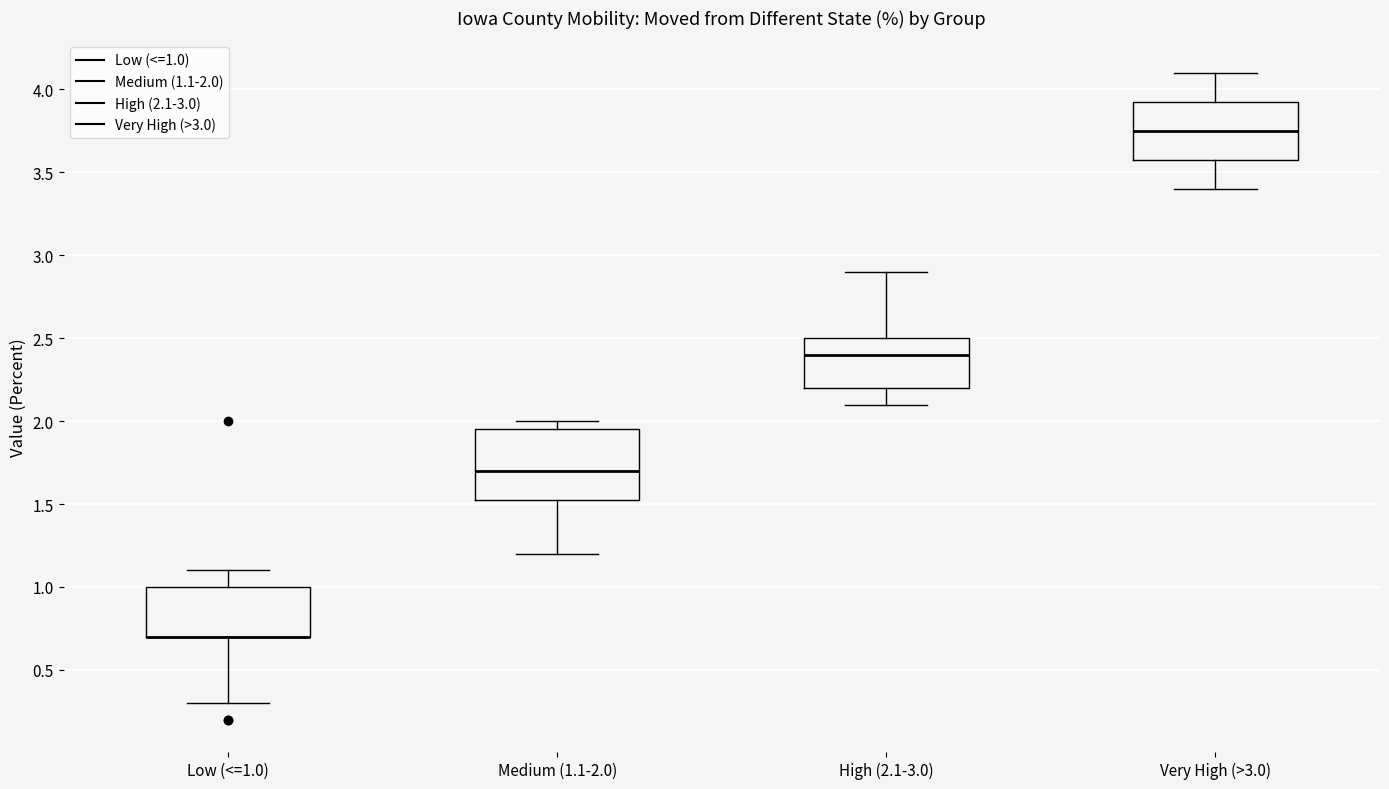

Which box is the tallest, from its lower edge to its upper edge?

Medium (1.1-2.0)